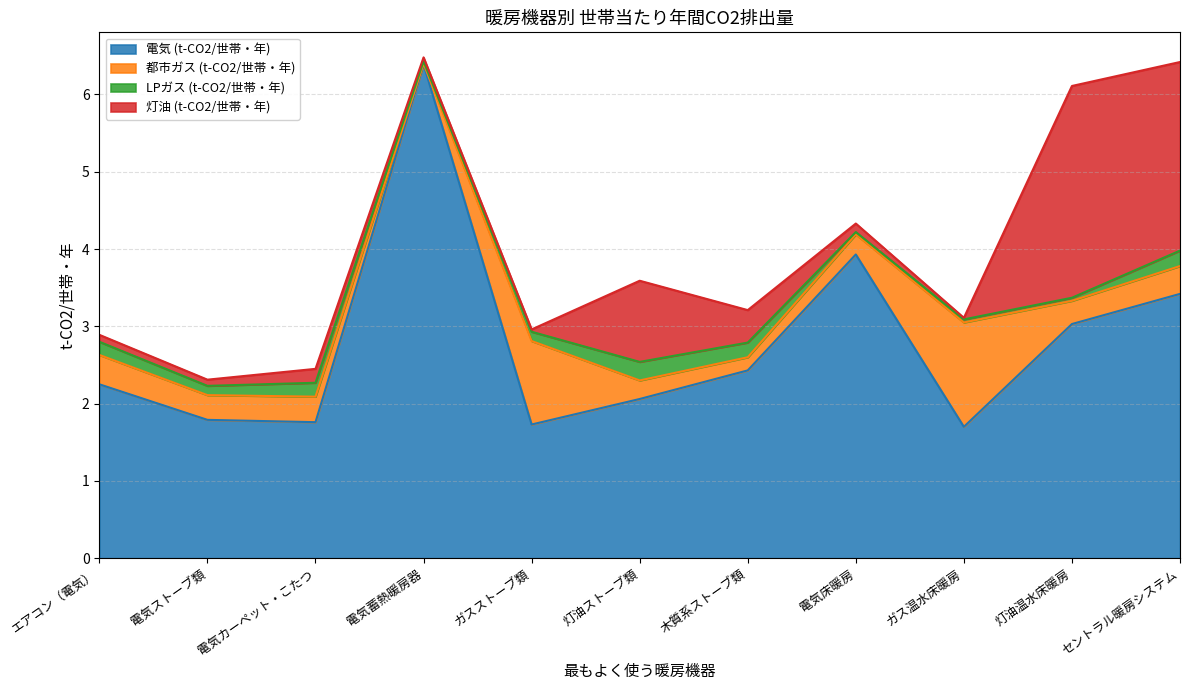

What is the maximum value for 灯油 (t-CO2/世帯・年)?

2.7